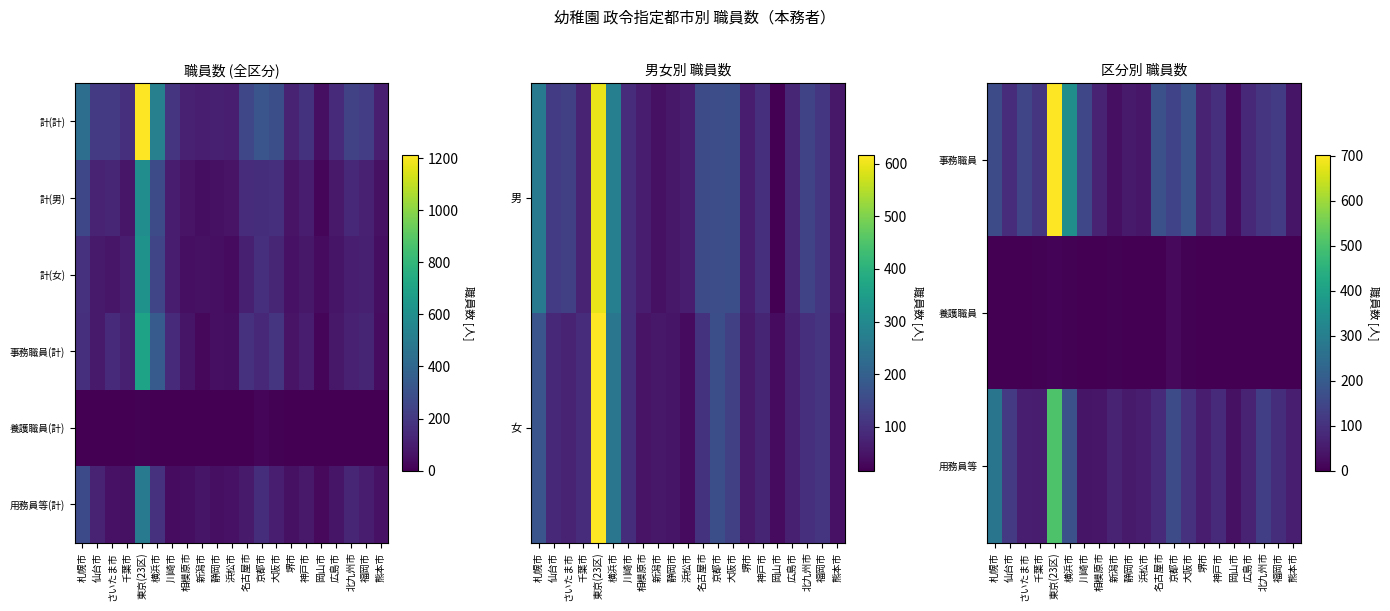

Where is 用務員等 nearest to the value 267?

札幌市